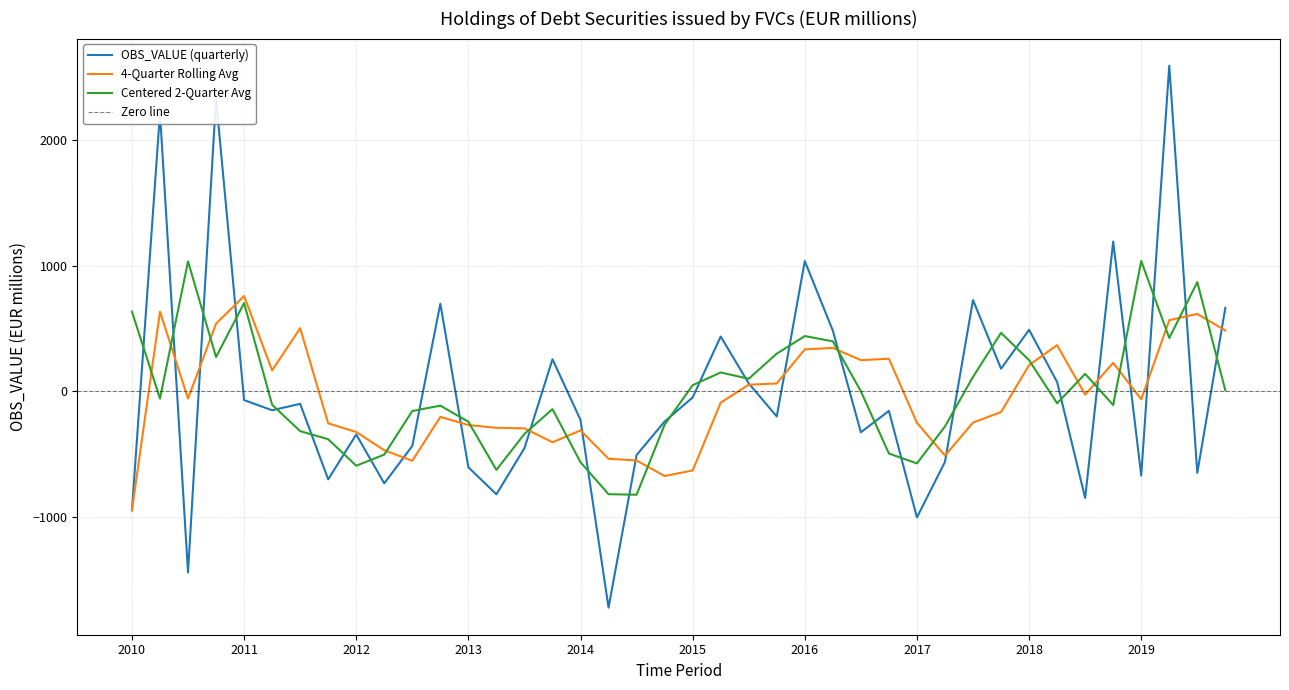

What is the lowest value of the Centered 2-Quarter Avg series?

-822.5